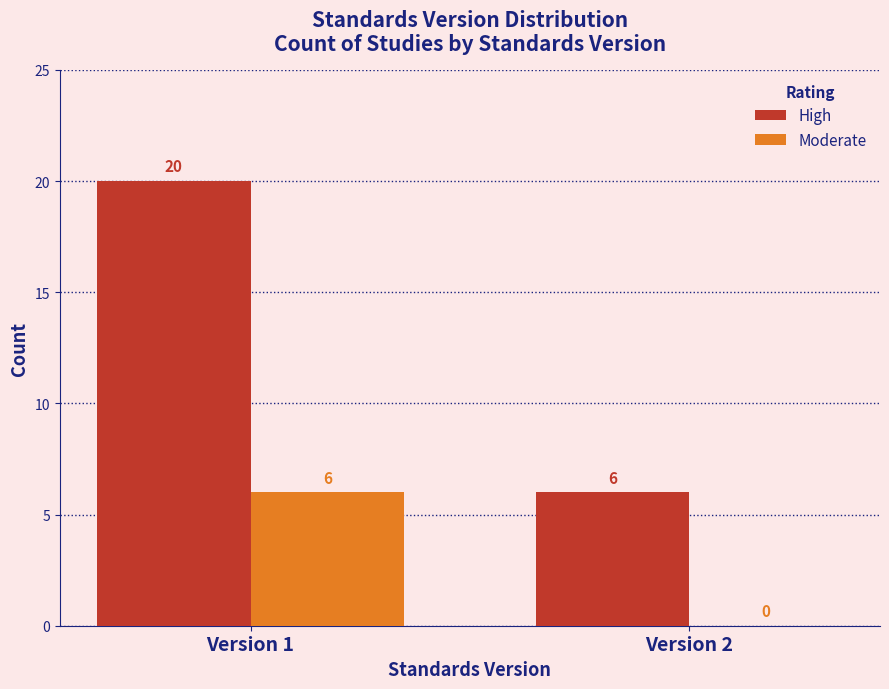

Reading left to right, list all the values displayed in this chart.

High: Version 1=20	Version 2=6
Moderate: Version 1=6	Version 2=0